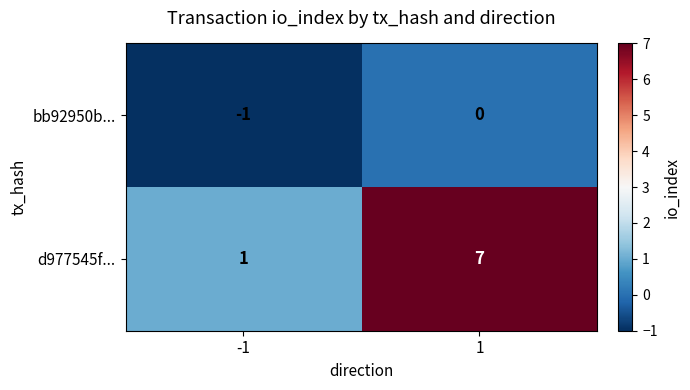

Reading left to right, transcribe all the data shown in this chart.

bb92950b...: -1	0
d977545f...: 1	7